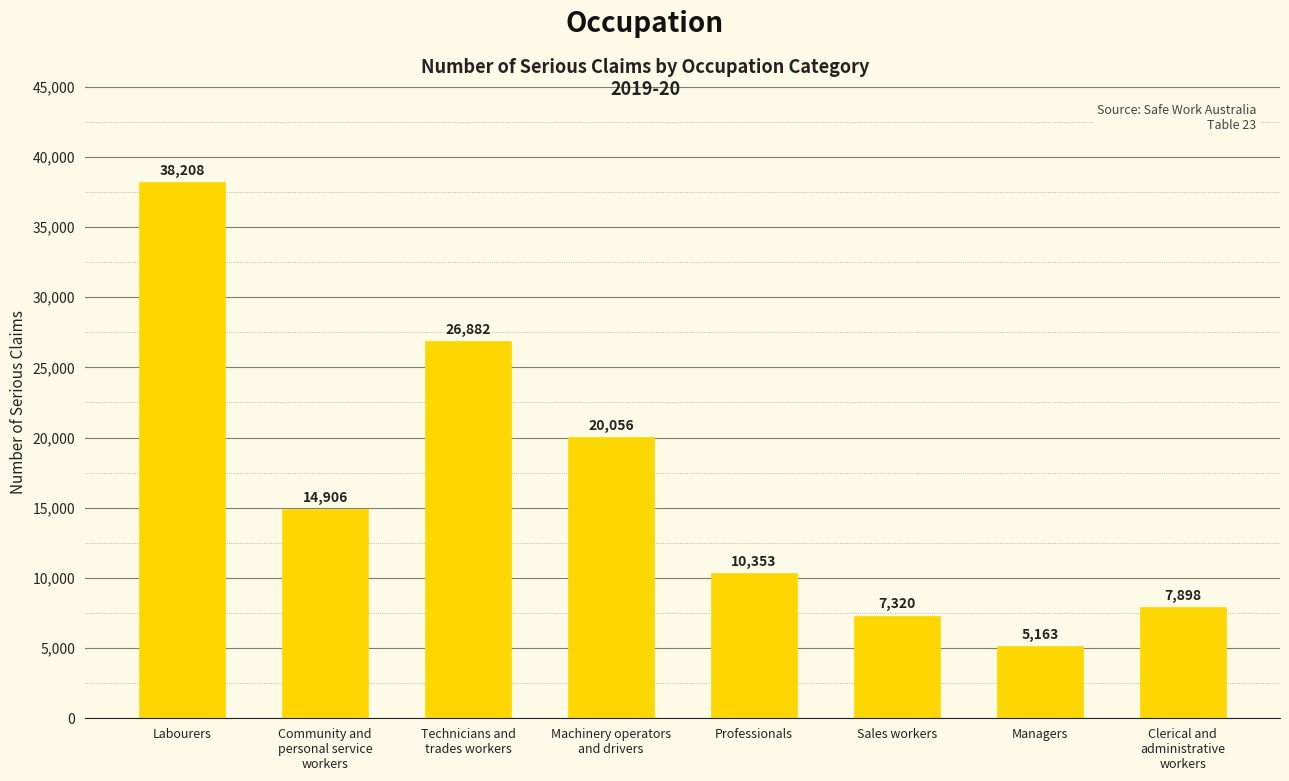

Is it true that the value at Labourers is 24634?

False